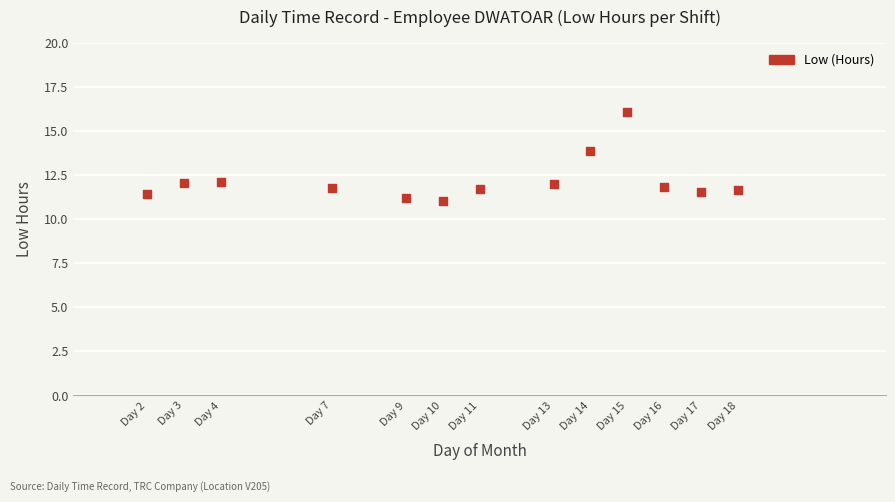

What is the range of X values (max minus min)?

16.0